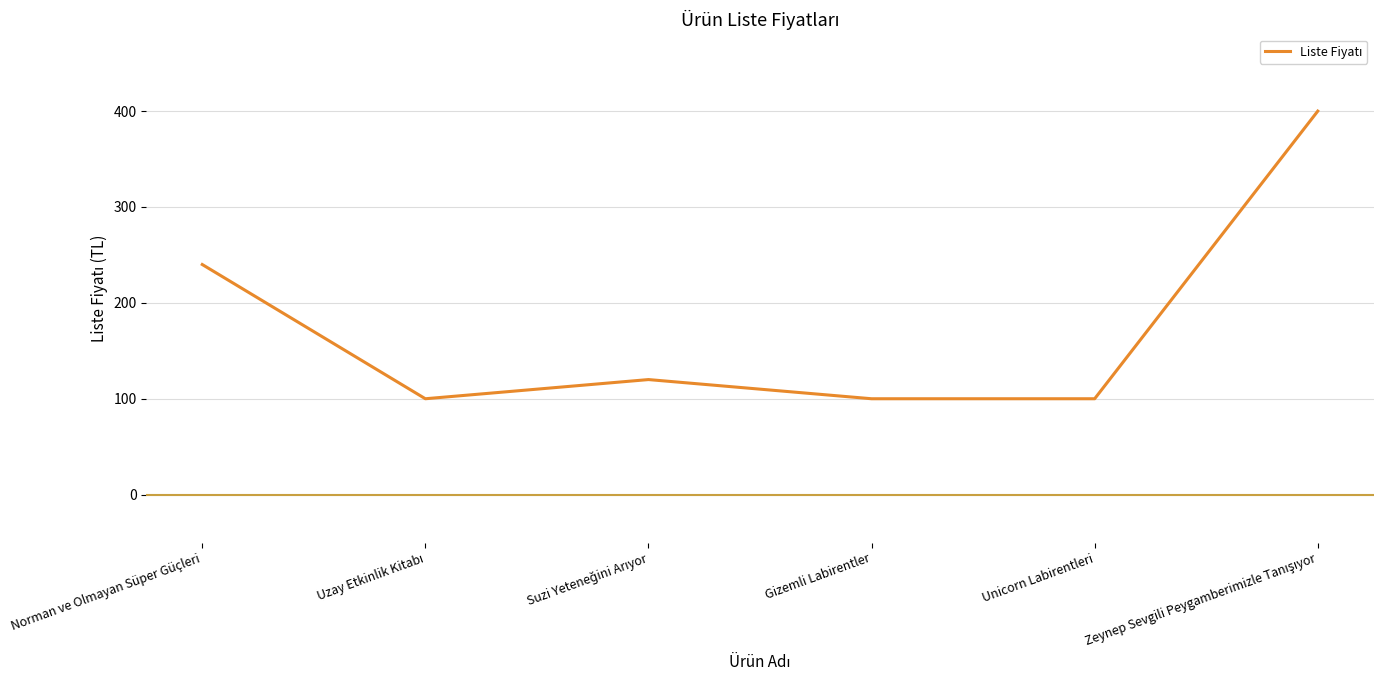

True or false: the data has more than 0 interior local peaks.

True